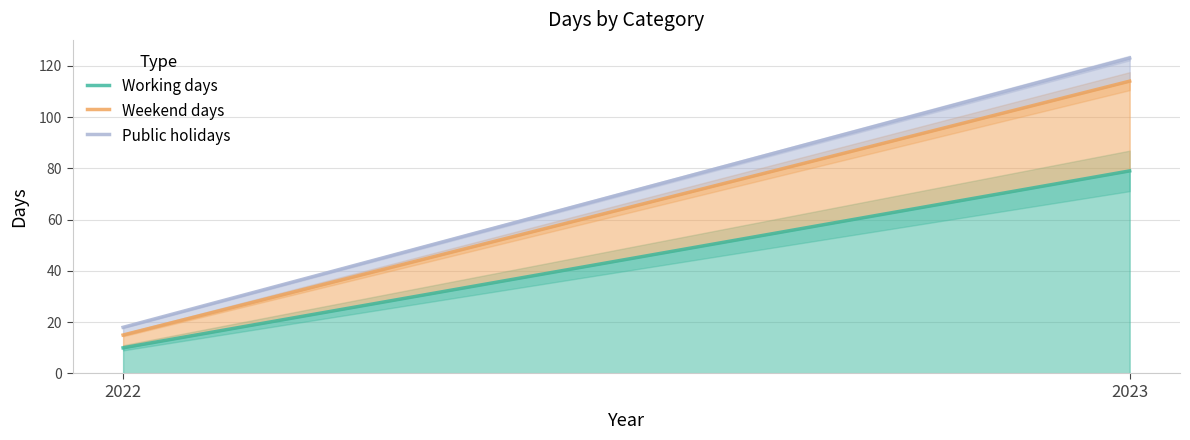

The Working days series shows 3 at 2022. True or false?

False